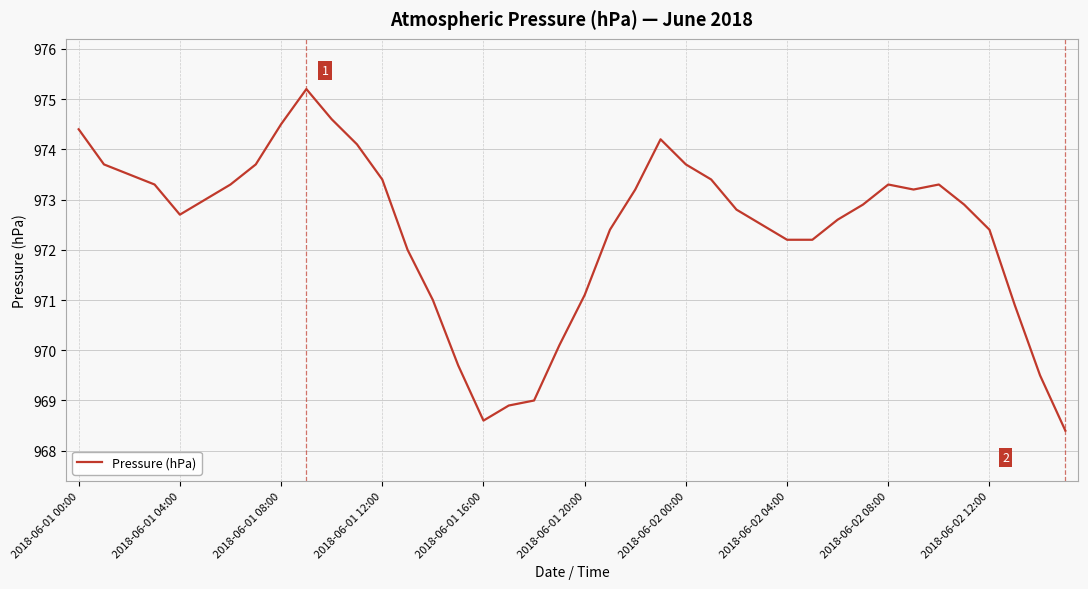

What is the difference between the maximum and minimum values?

6.8